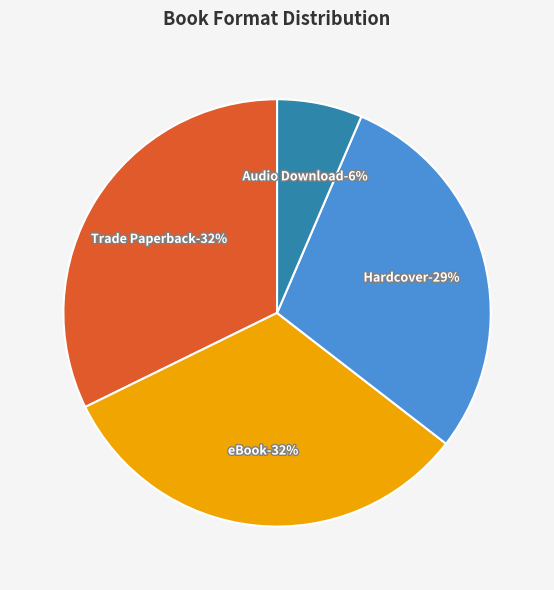

Which category has the biggest portion of the pie?

Trade Paperback